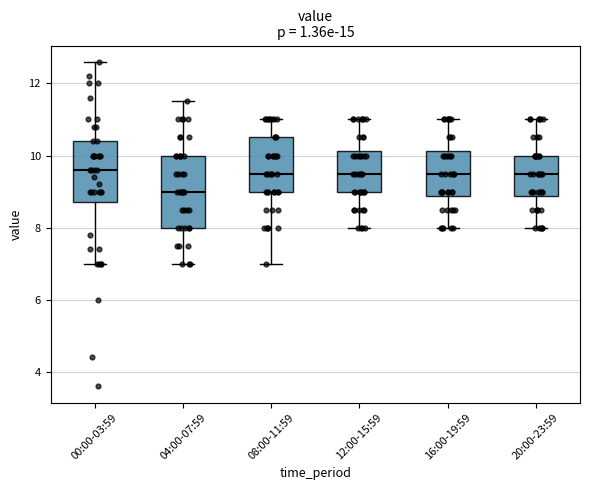

Comparing the boxes themselves (not the whiskers), which one is the tallest?

04:00-07:59